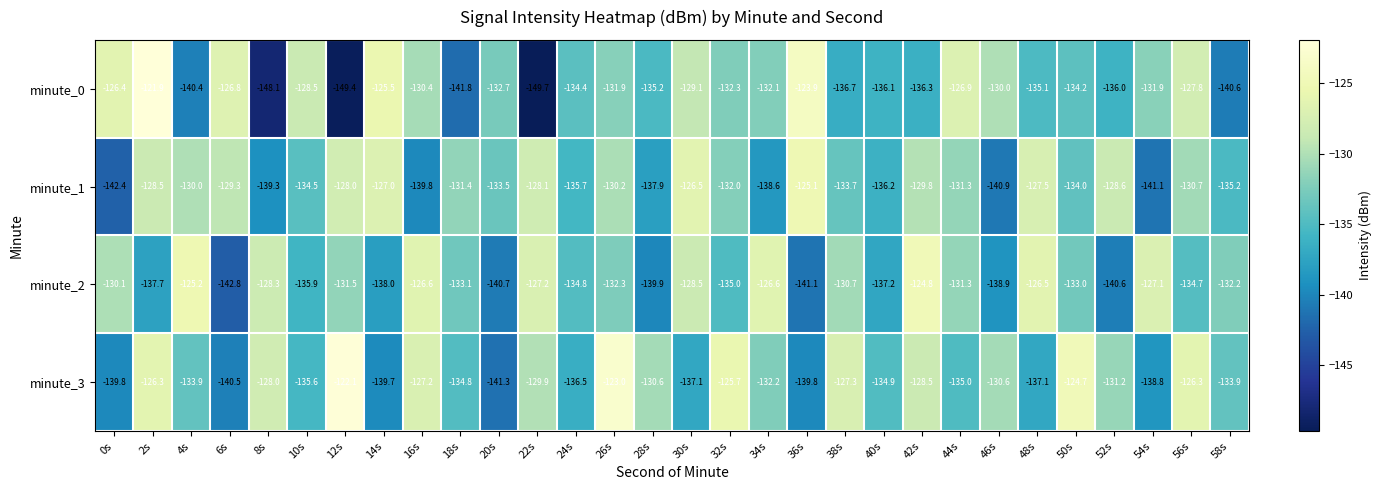

Rank the series by their maximum value, from lowest to highest.

minute_1, minute_2, minute_3, minute_0